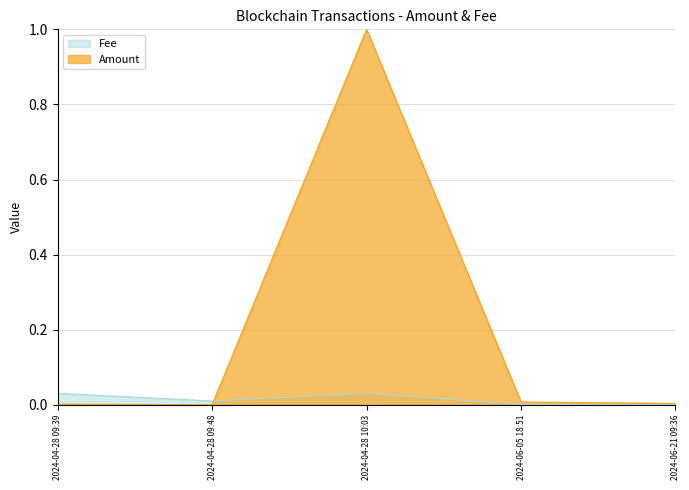

True or false: Fee has more than 1 interior local peaks.

False